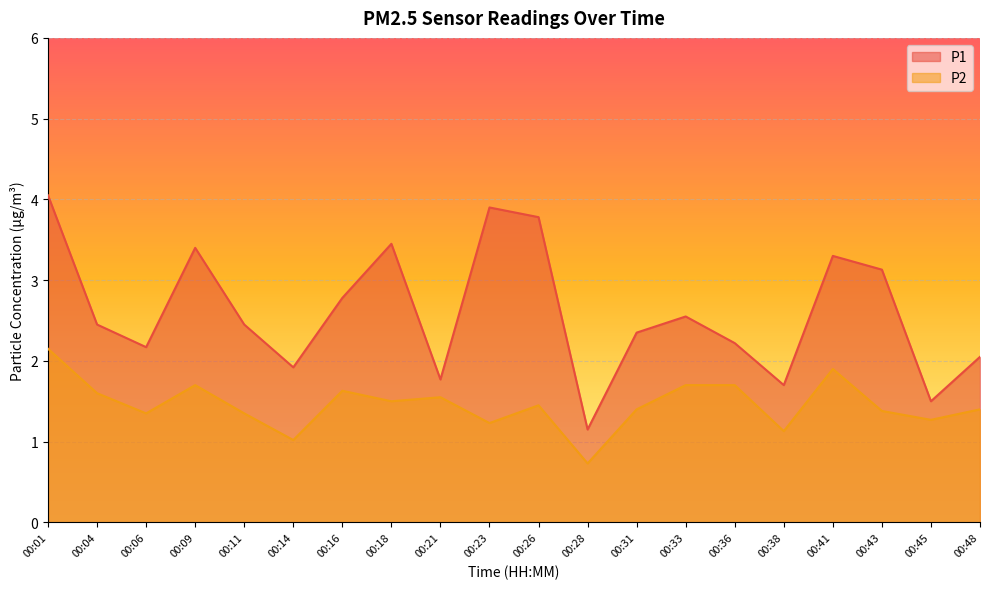

What is the difference between the highest and lowest values at 00:48?

0.6